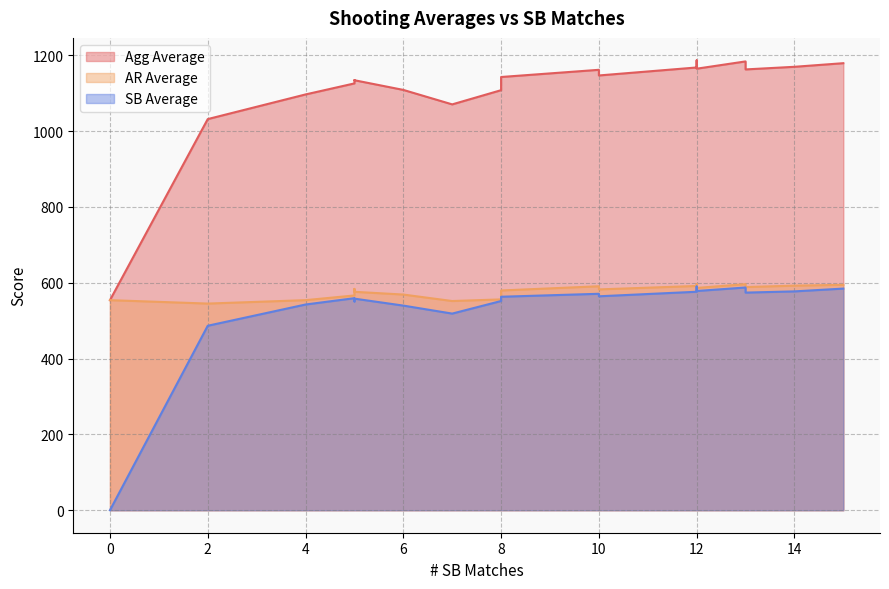

Does the chart display data point markers on the line(s)?

No